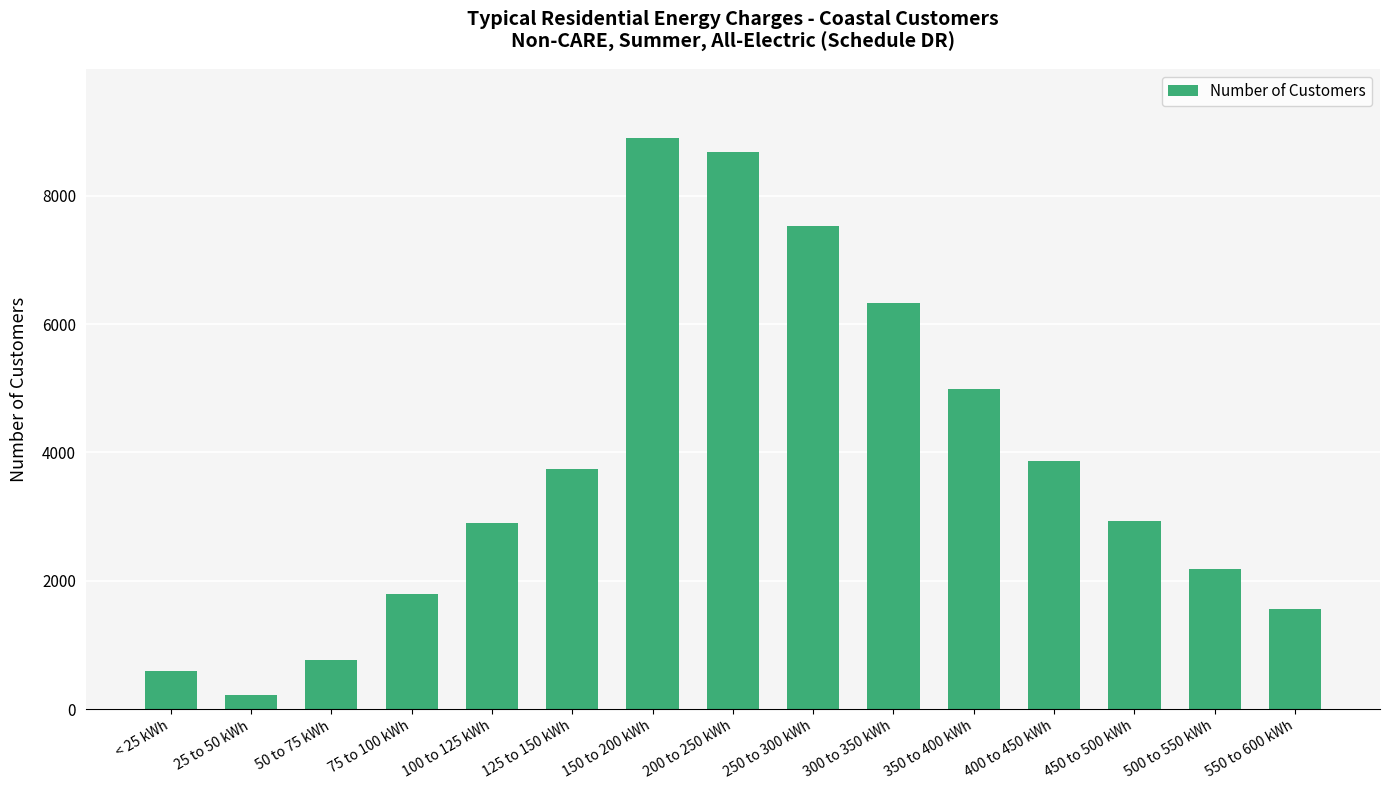

How many values are below 2928?

7